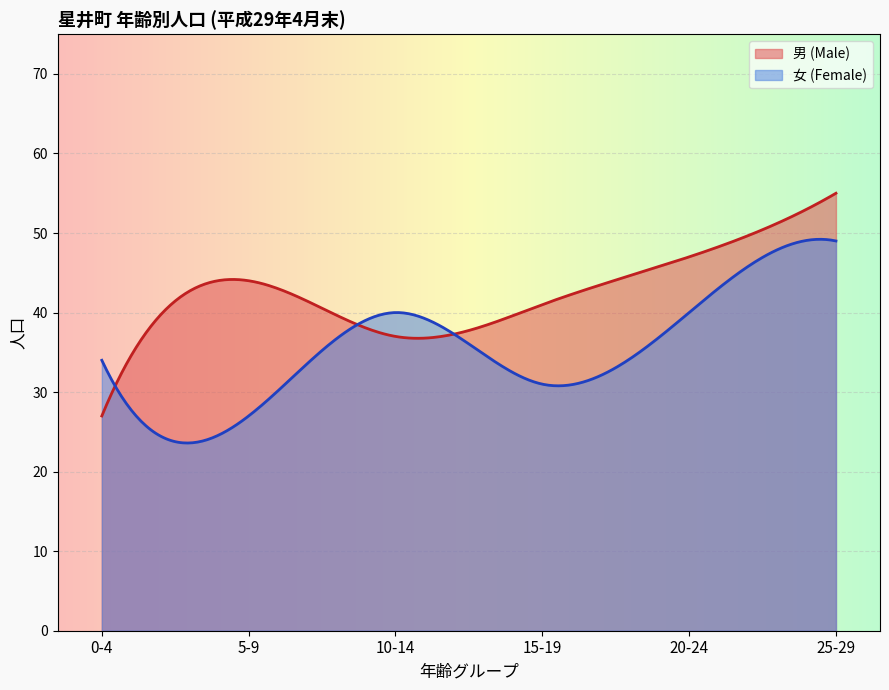

Where does the 男 (Male) series first go above 44?

20-24